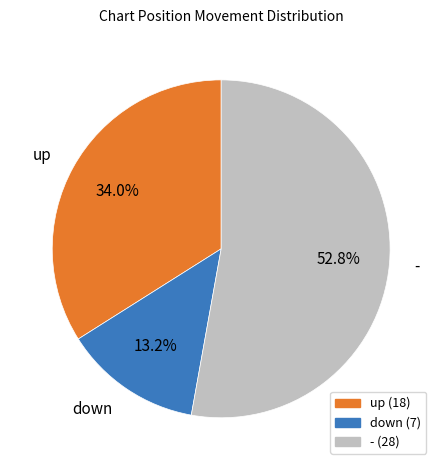

Between down and -, which is larger?

-